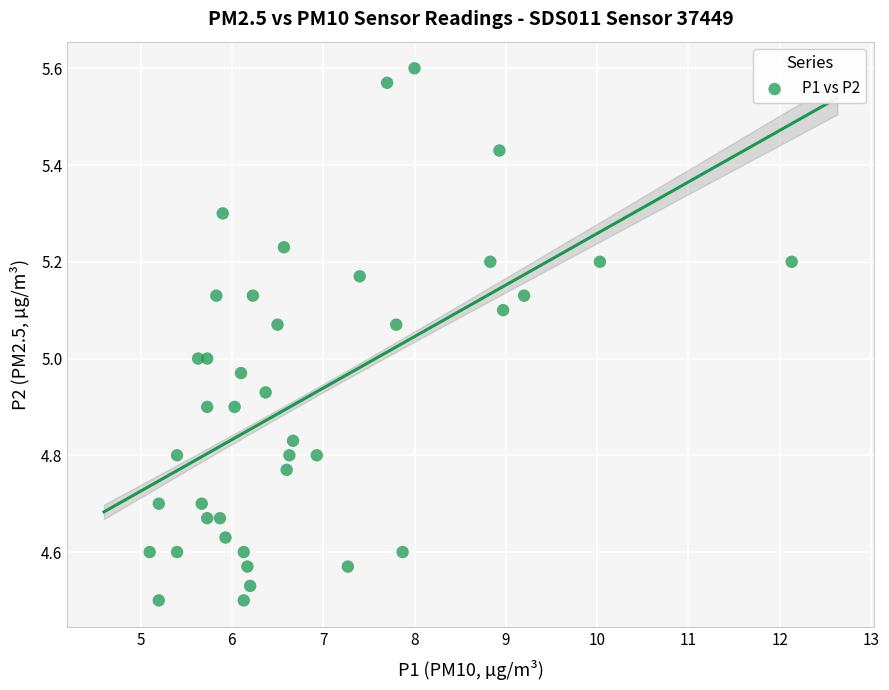

What is the range of Y values (max minus min)?

1.1